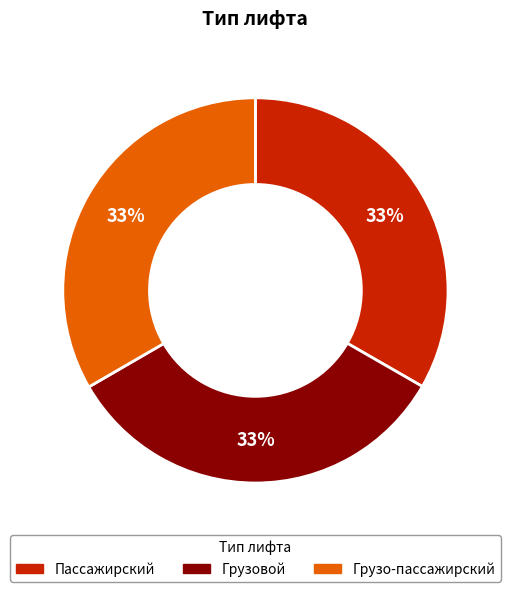

What is the ratio of the value at Пассажирский to the value at Грузо-пассажирский?

1.0